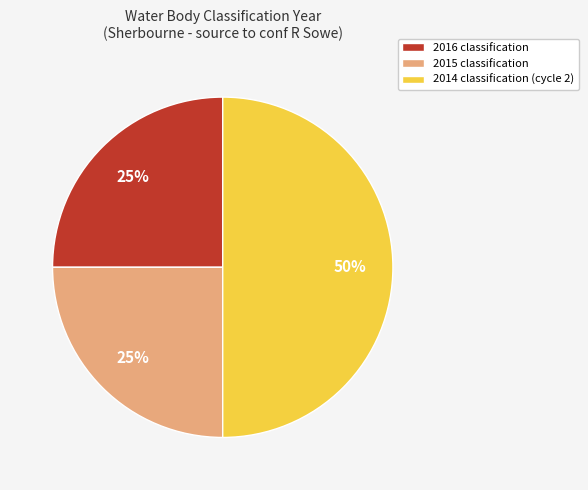

Which category has the biggest portion of the pie?

2014